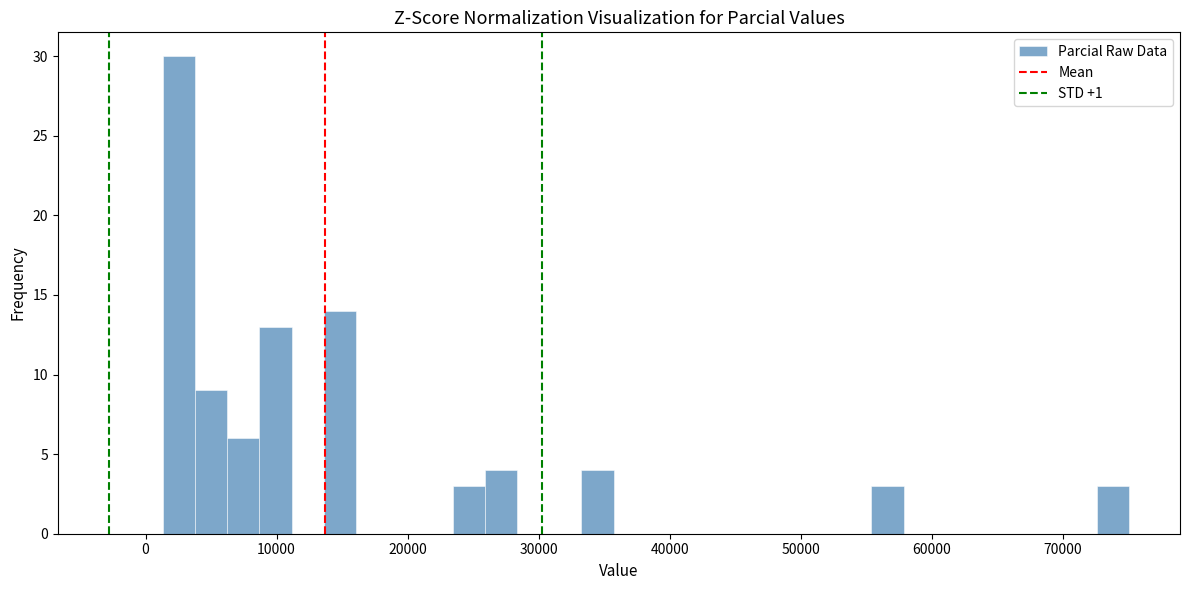

Read against the x-axis, roughly where is the centre of the tallest bar?

3000